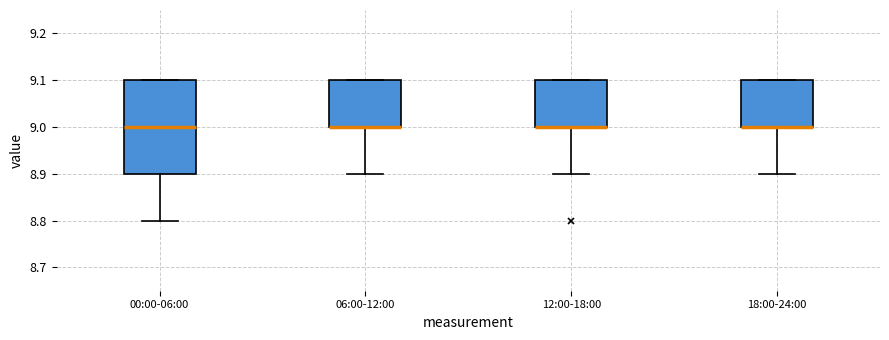

Where does the lower whisker of the box for 18:00-24:00 end on the y-axis? The values are not printed on the chart, so give them approximately, as read against the axis.

8.9